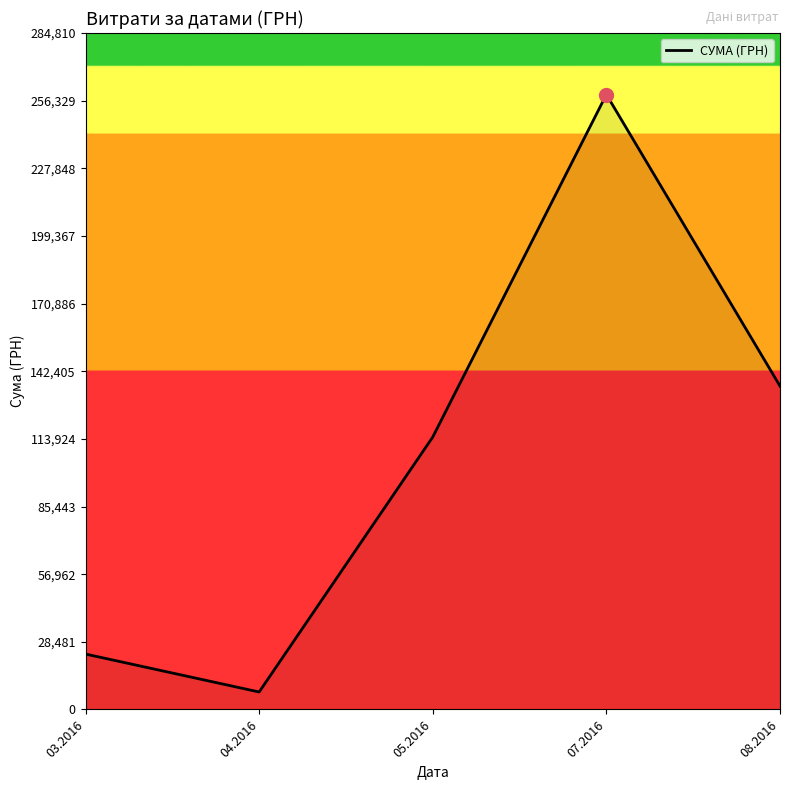

What is the change in value from 04.2016 to 08.2016?

+128804.5